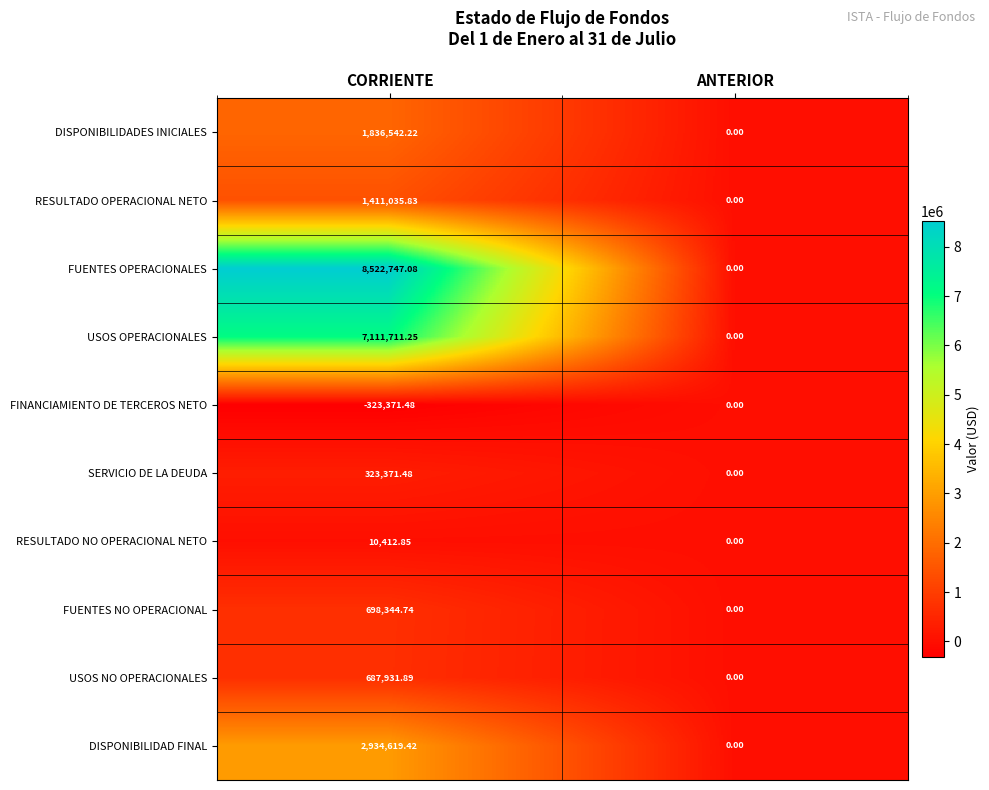

Which series has the largest total across all categories?

FUENTES OPERACIONALES